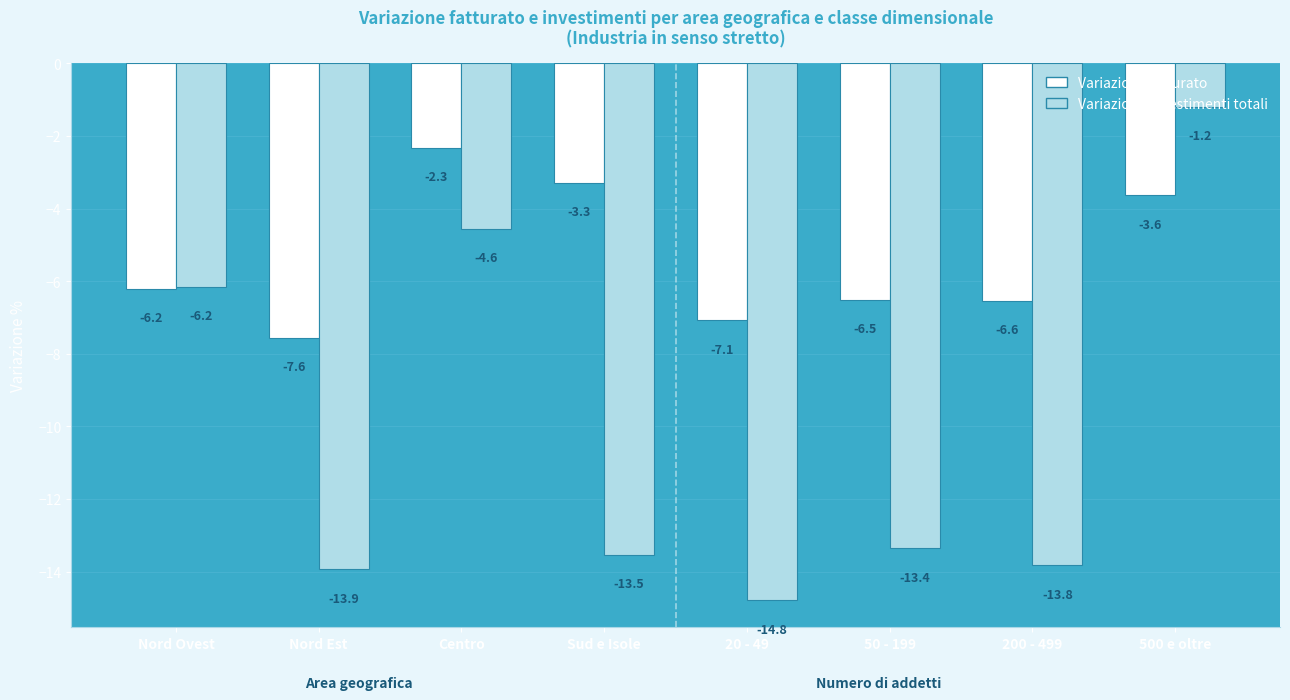

What is the sum of all Variazione Investimenti totali values?

-81.4